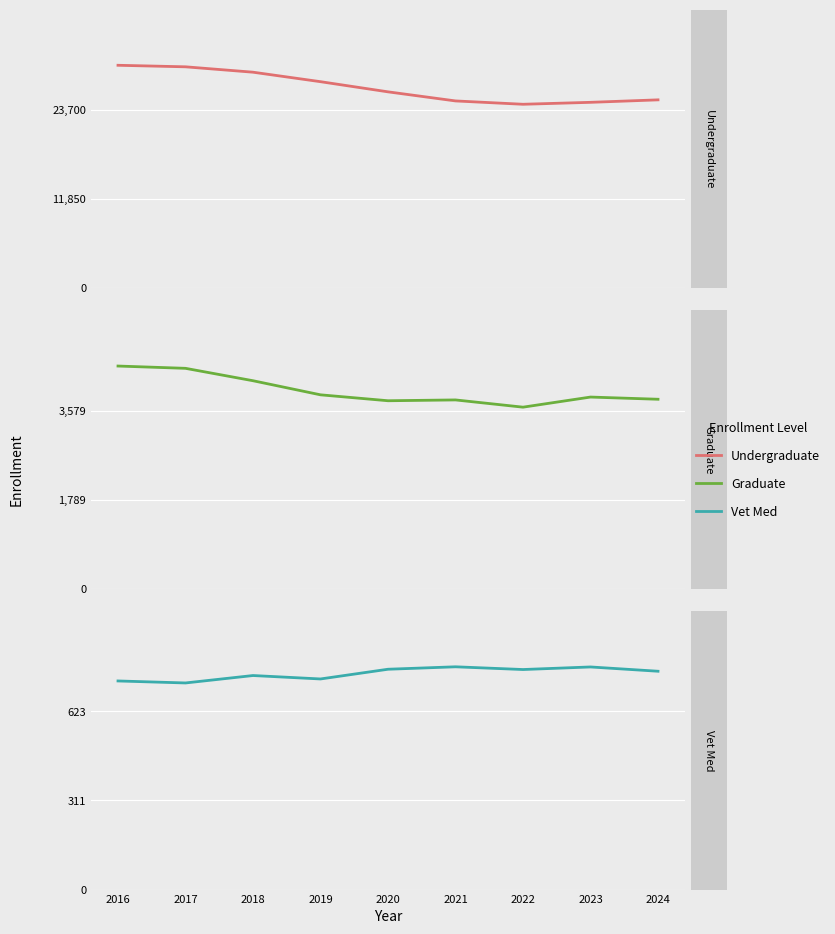

What is the smallest value displayed?

723.0